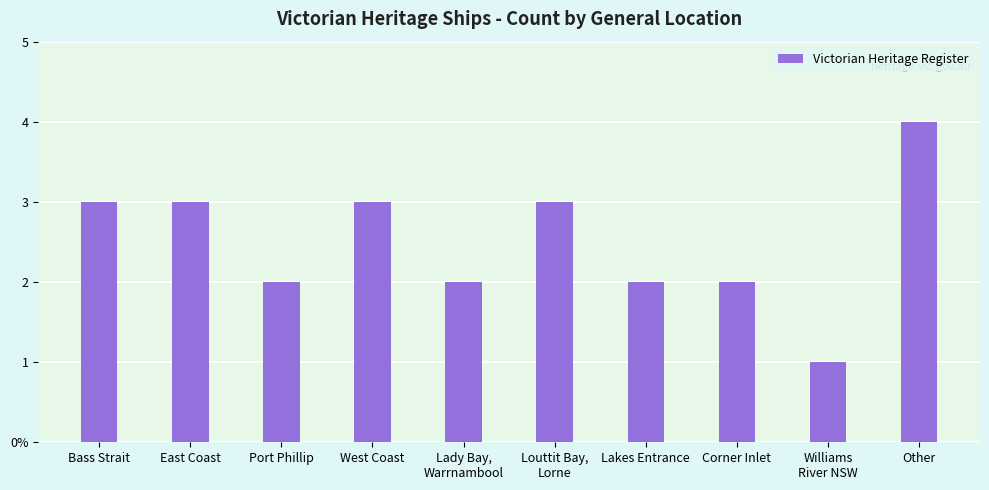

Does the chart contain stacked bars?

No